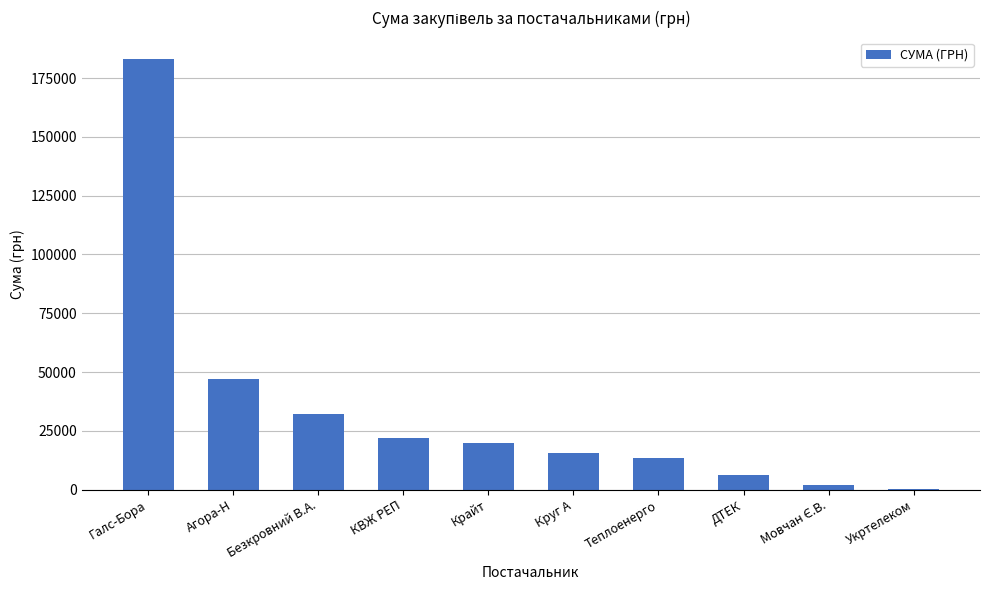

Between Круг А and Галс-Бора, which is larger?

Галс-Бора